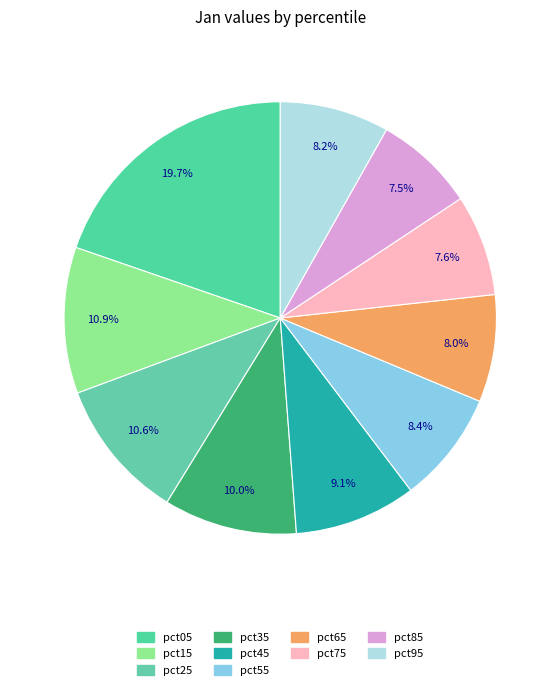

Is there a majority slice in this chart?

No